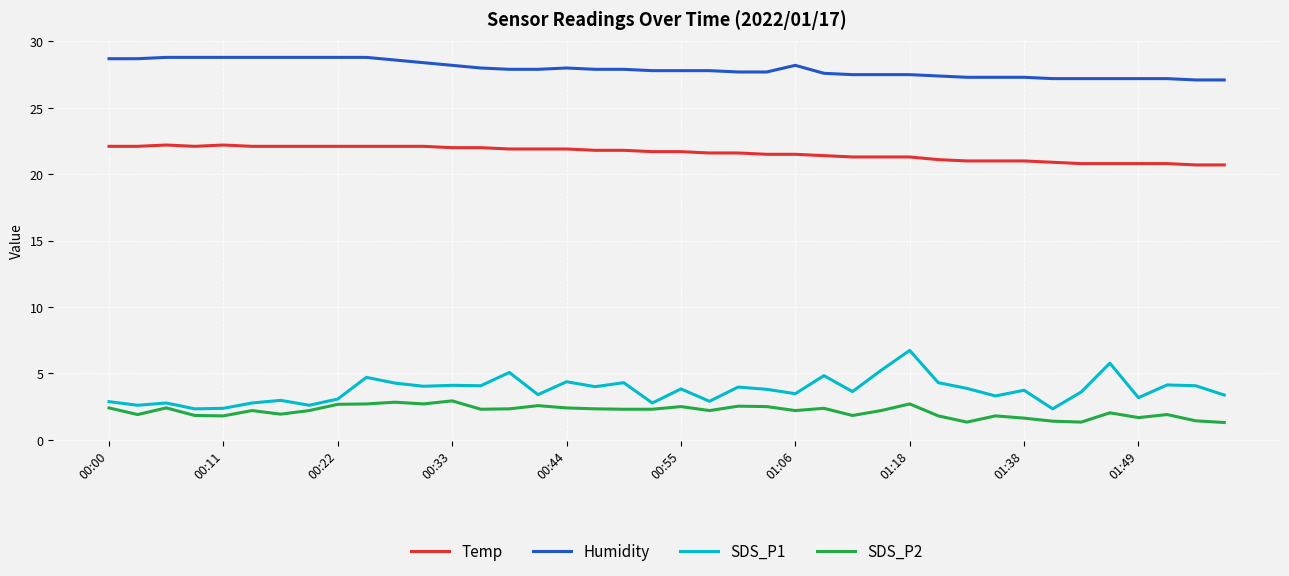

Rank the series by their maximum value, from lowest to highest.

SDS_P2, SDS_P1, Temp, Humidity